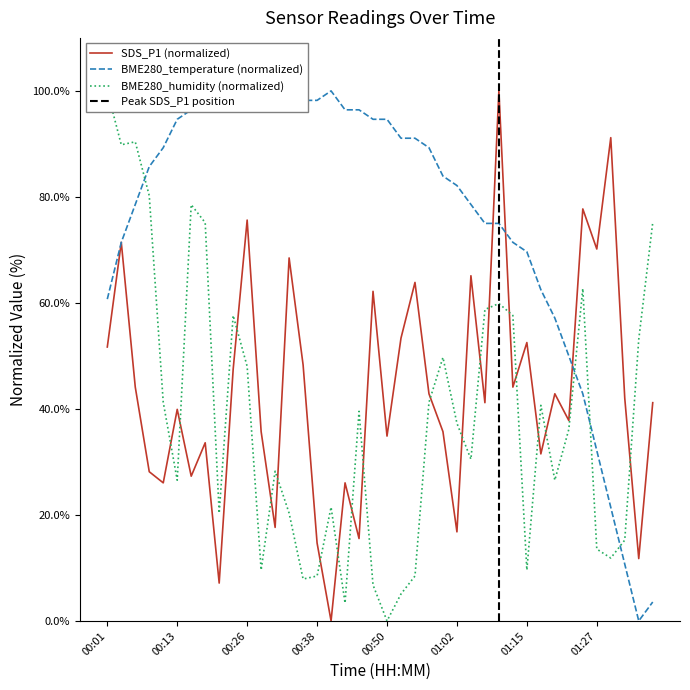

Where is the first local minimum?

00:11